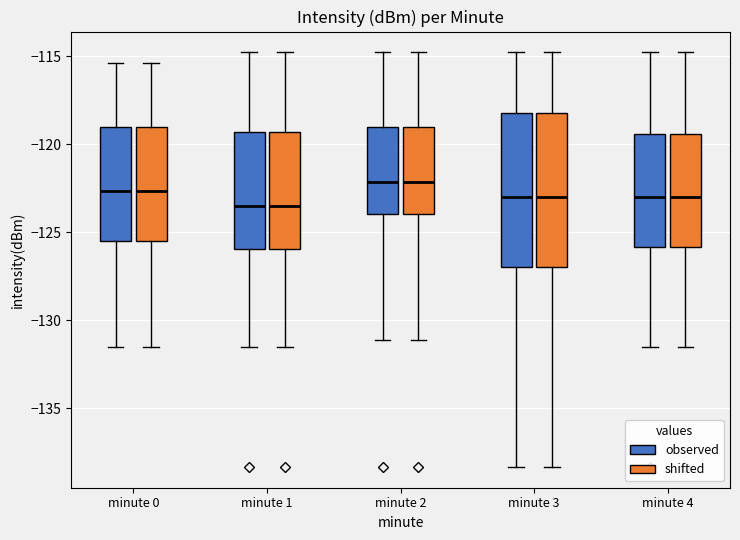

Reading left to right, transcribe this box plot: for each box, give where its median line is, the range the box spans, and where its two whiskers end, as read against the y-axis. The values are not printed on the chart, so give them approximately, as read against the axis.

minute 0 (observed): median -122.5, box -125.5 to -119.0, whiskers -131.5 to -115.5
minute 0 (shifted): median -122.5, box -125.5 to -119.0, whiskers -131.5 to -115.5
minute 1 (observed): median -123.5, box -126.0 to -119.5, whiskers -131.5 to -115.0
minute 1 (shifted): median -123.5, box -126.0 to -119.5, whiskers -131.5 to -115.0
minute 2 (observed): median -122.0, box -124.0 to -119.0, whiskers -131.0 to -115.0
minute 2 (shifted): median -122.0, box -124.0 to -119.0, whiskers -131.0 to -115.0
minute 3 (observed): median -123.0, box -127.0 to -118.5, whiskers -138.5 to -115.0
minute 3 (shifted): median -123.0, box -127.0 to -118.5, whiskers -138.5 to -115.0
minute 4 (observed): median -123.0, box -126.0 to -119.5, whiskers -131.5 to -115.0
minute 4 (shifted): median -123.0, box -126.0 to -119.5, whiskers -131.5 to -115.0